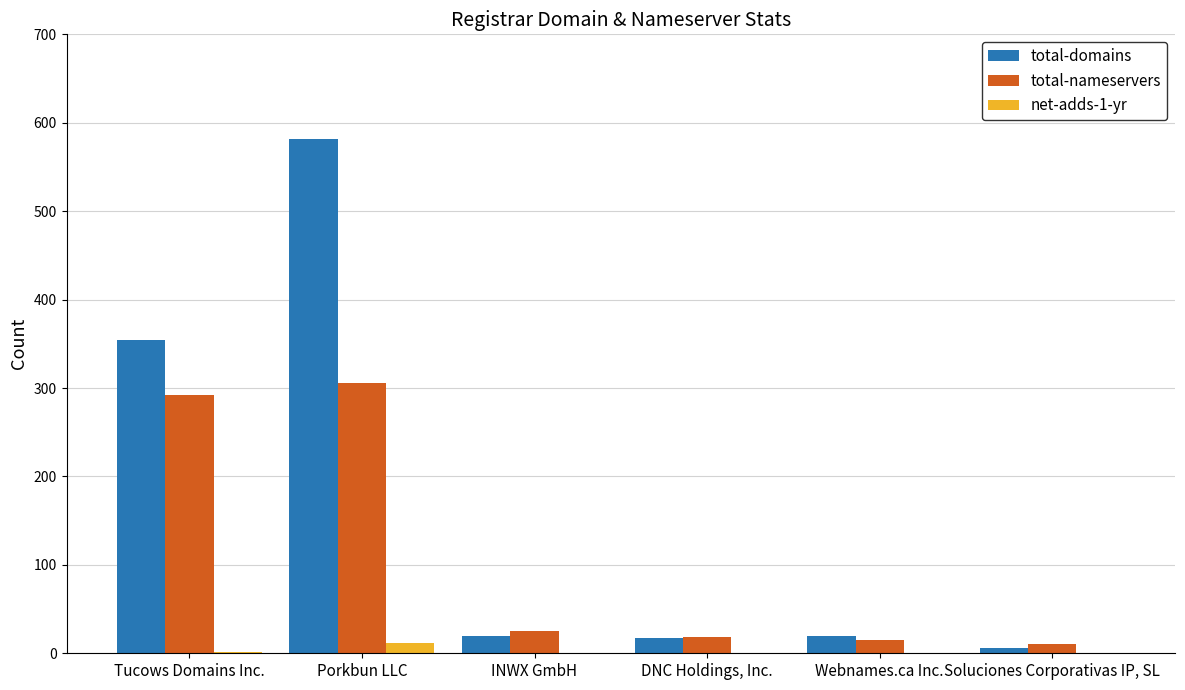

What is the approximate value of total-nameservers at Webnames.ca Inc.?

15